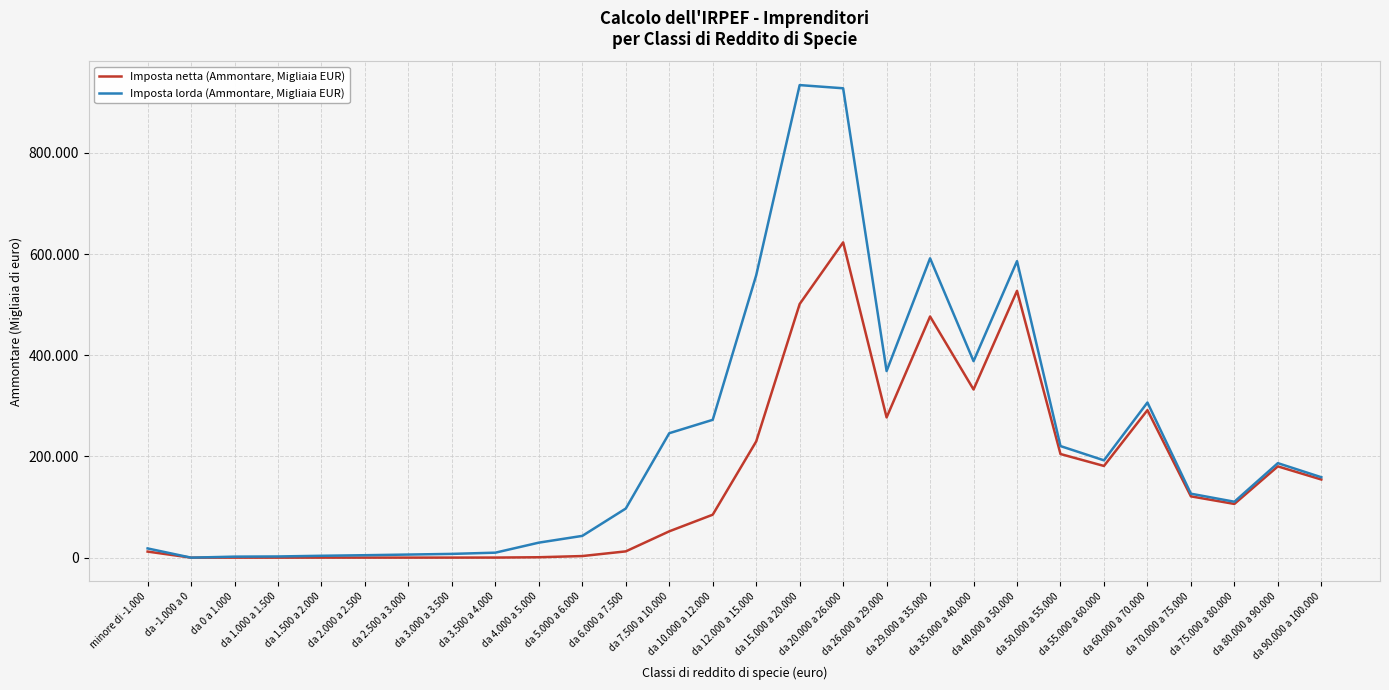

Does the chart have visible grid lines?

Yes